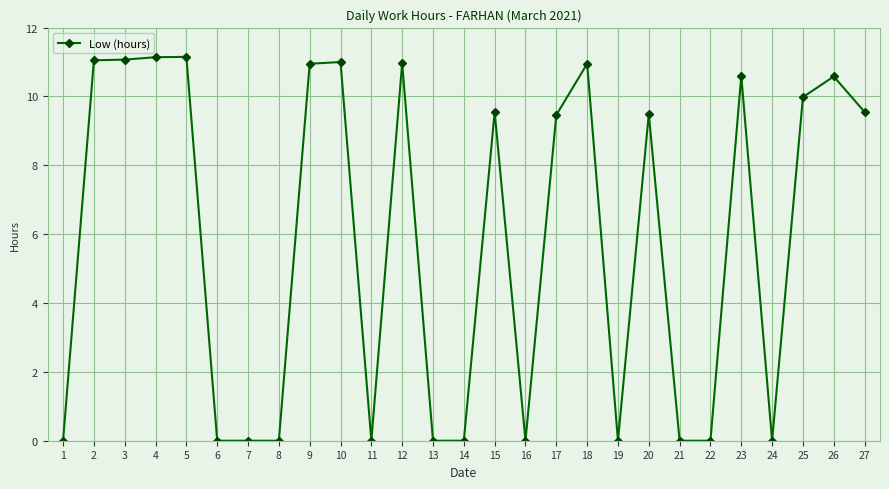

Where does the data first go above 9?

2